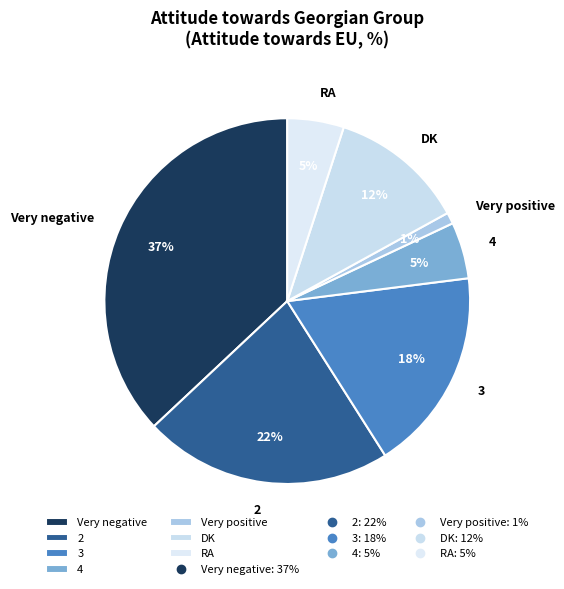

Which category has the smallest portion of the pie?

Very positive